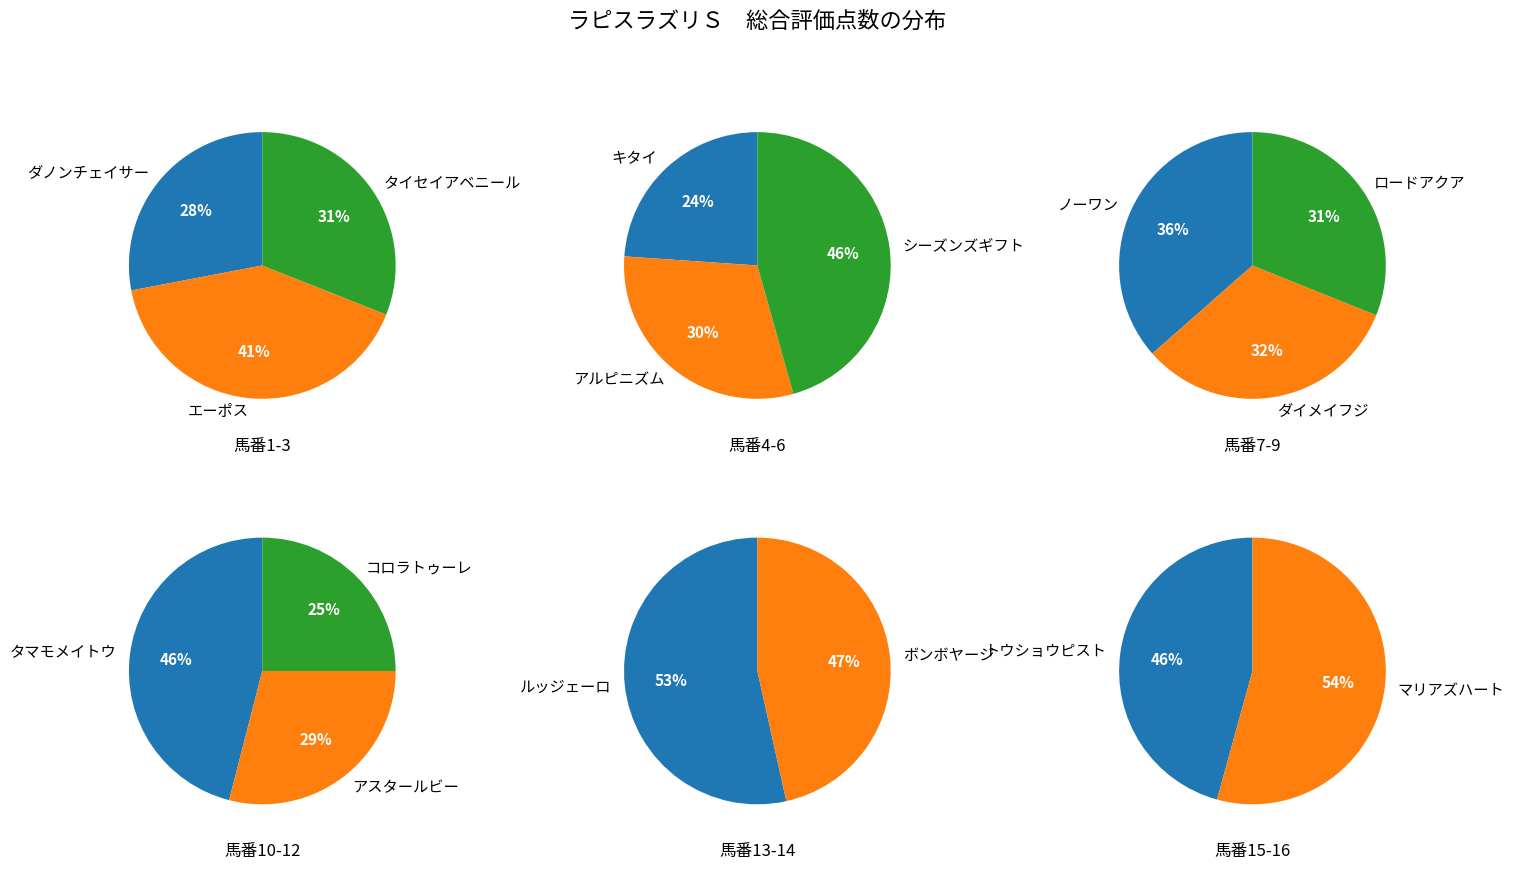

Is it true that 3 is 9% of the pie?

False